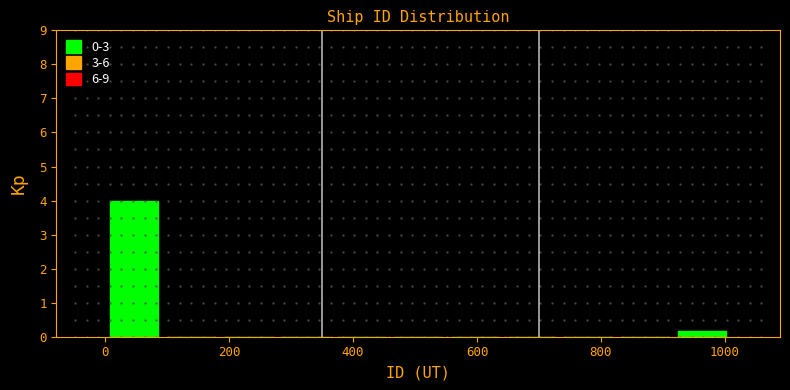

Reading left to right, transcribe this chart: for each bar, give the range it covers on the x-axis and its height. Neither the bar edges nor the heights are printed on the chart, so give them approximately, as read against the axes.

0 to 100: 4.0
100 to 180: 0
180 to 280: 0
280 to 360: 0
360 to 460: 0
460 to 560: 0
560 to 640: 0
640 to 740: 0
740 to 820: 0
820 to 920: 0
920 to 1000: 0.2